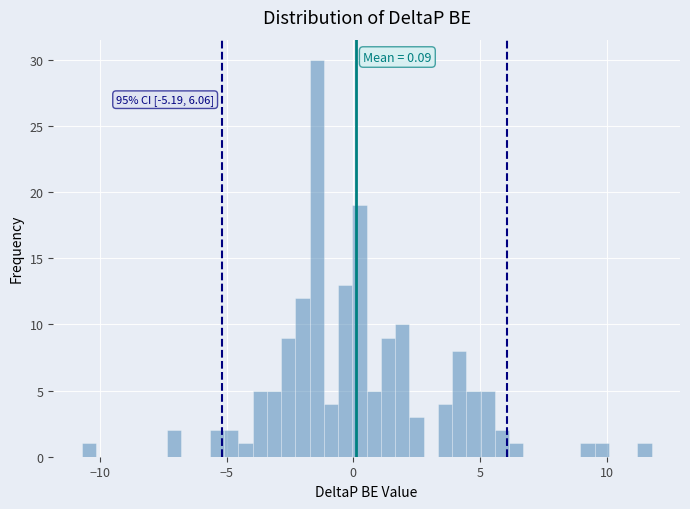

Read against the x-axis, roughly where is the centre of the tallest bar?

-1.5